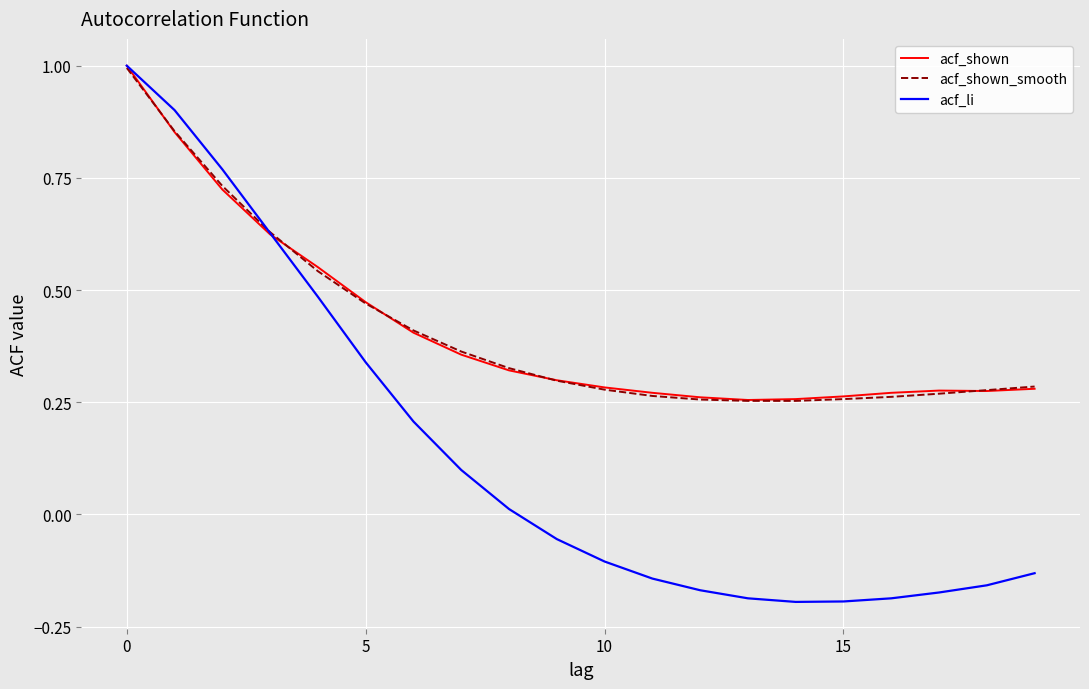

What is the maximum value shown in the chart?

1.0